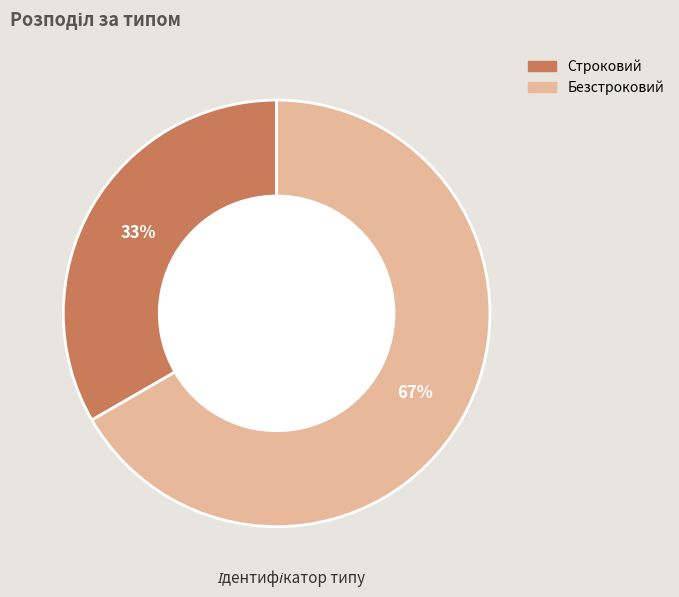

The Безстроковий slice represents 67% of the pie. True or false?

True